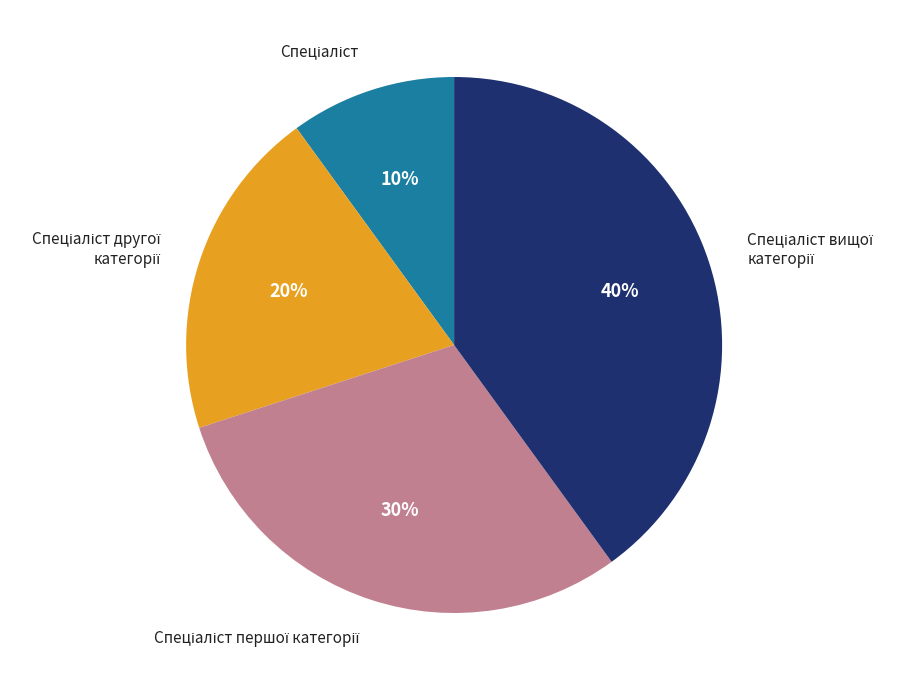

To the nearest percent, what is the difference between the largest and smallest slice percentages?

30%